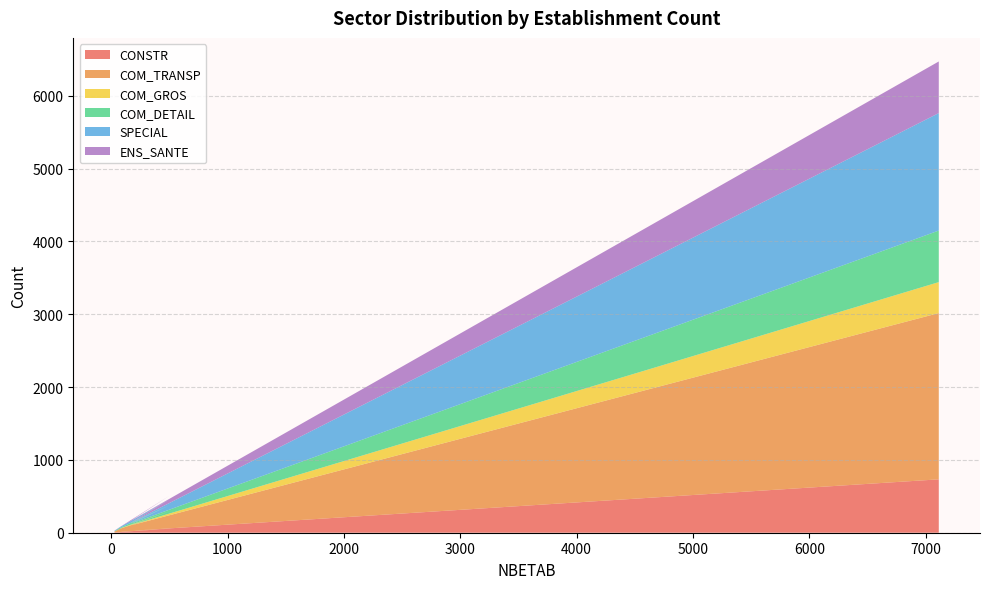

Reading left to right, list all the values displayed in this chart.

CONSTR: 28=4	76=8	93=13	500=55	169=26	7112=733
COM_TRANSP: 28=12	76=46	93=52	500=221	169=75	7112=2283
COM_GROS: 28=1	76=0	93=4	500=18	169=3	7112=425
COM_DETAIL: 28=4	76=14	93=11	500=83	169=21	7112=708
SPECIAL: 28=4	76=10	93=14	500=79	169=15	7112=1613
ENS_SANTE: 28=4	76=2	93=3	500=51	169=25	7112=709